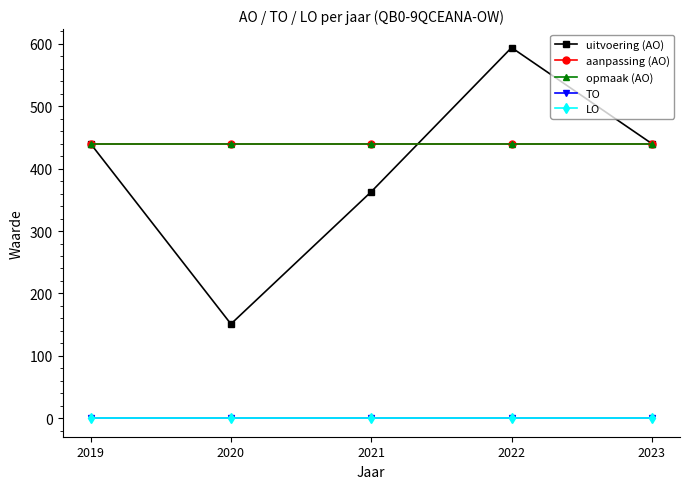

The value of opmaak (AO) at 2019 is 768. True or false?

False